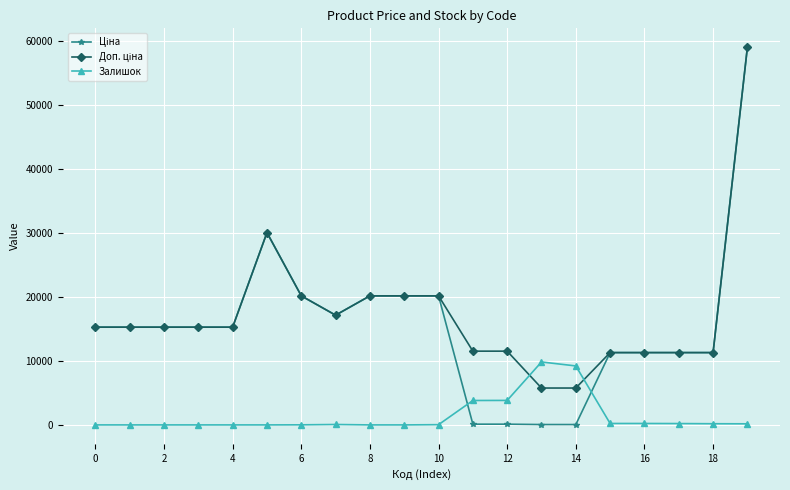

How many lines are shown in the chart?

3